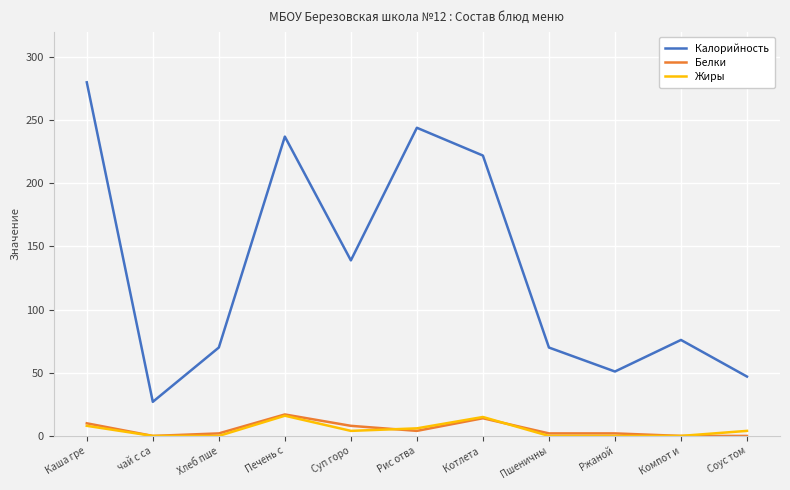

True or false: Калорийность has more than 1 interior local peaks.

True